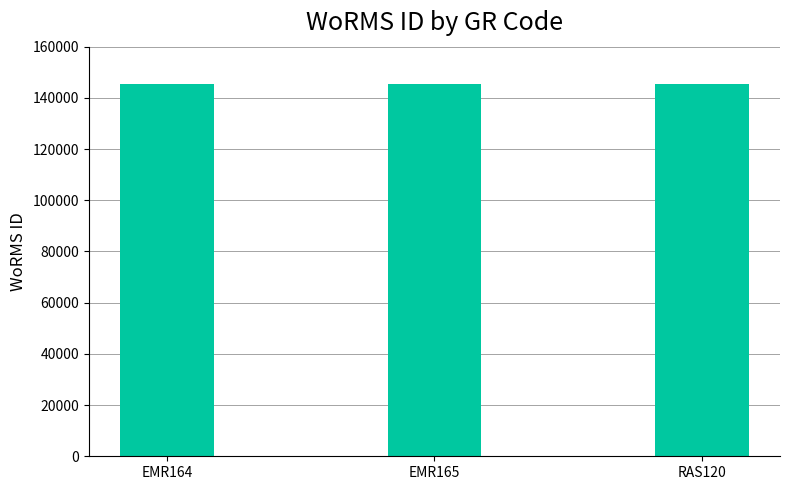

What is the ratio of the value at EMR164 to the value at EMR165?

1.0